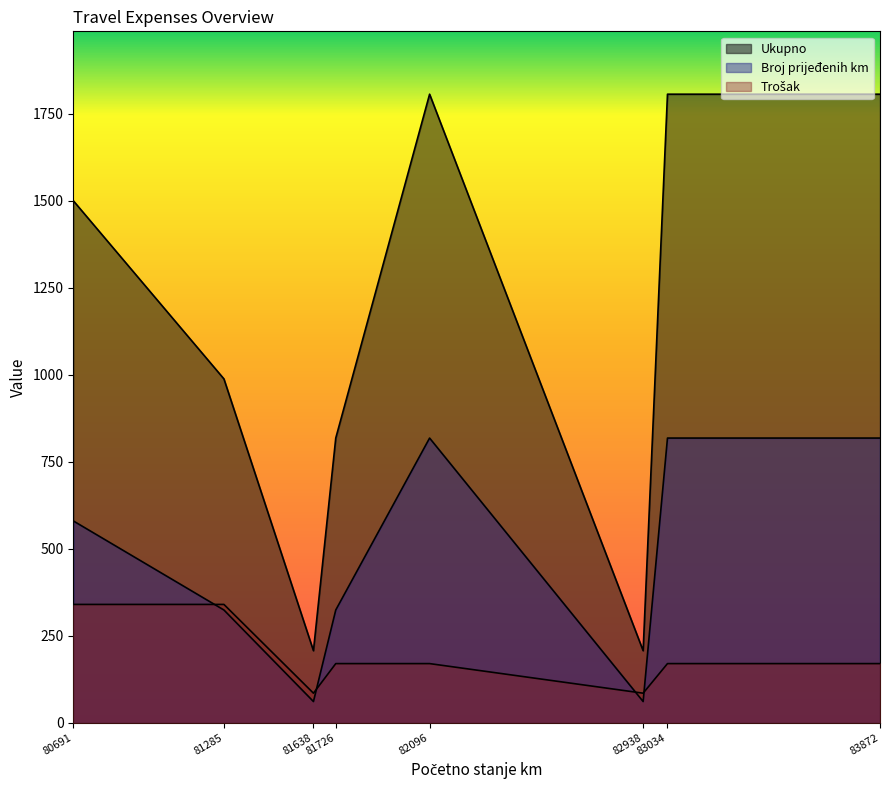

At which label is Ukupno closest to 1006?

81285